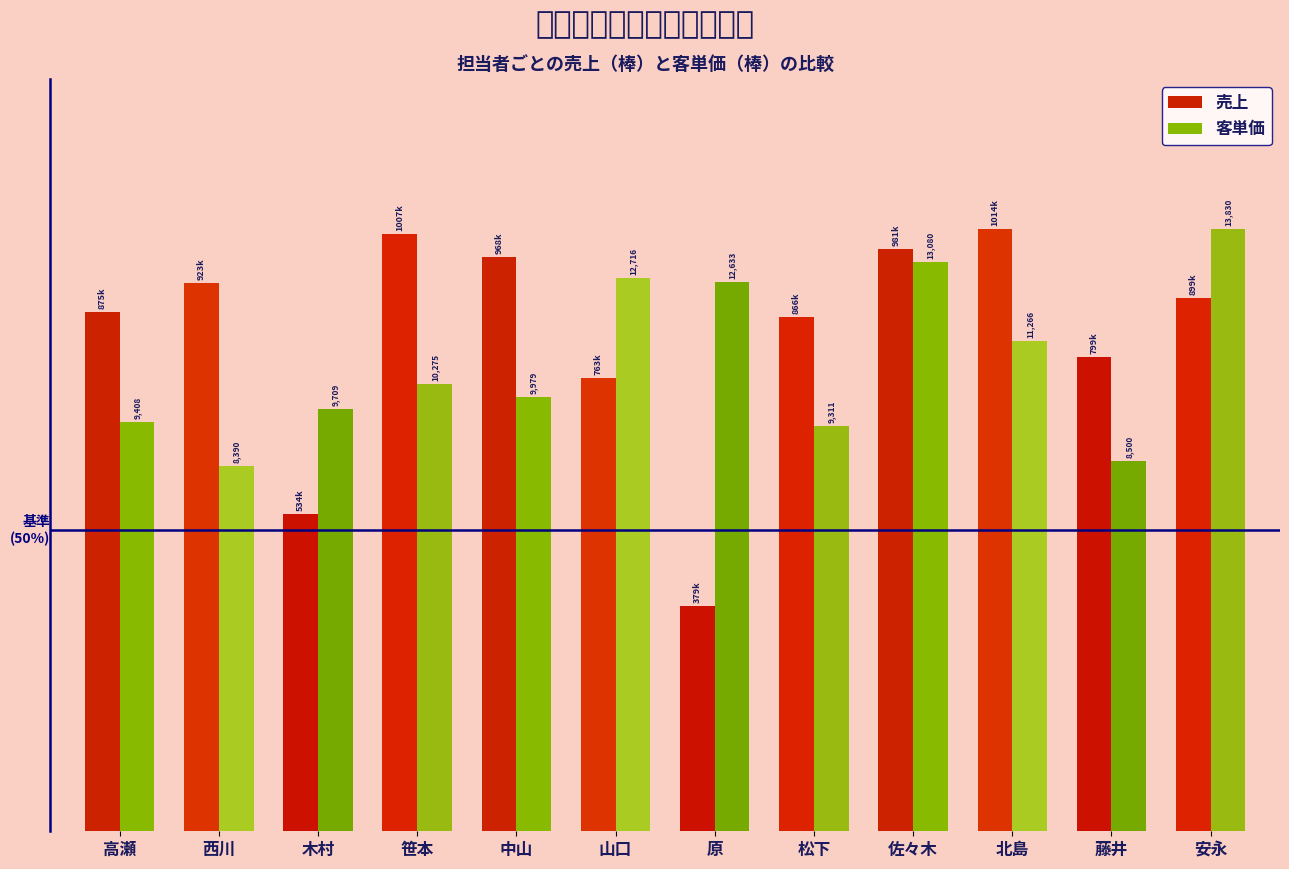

What is the label of the 4th bar from the left?

笹本